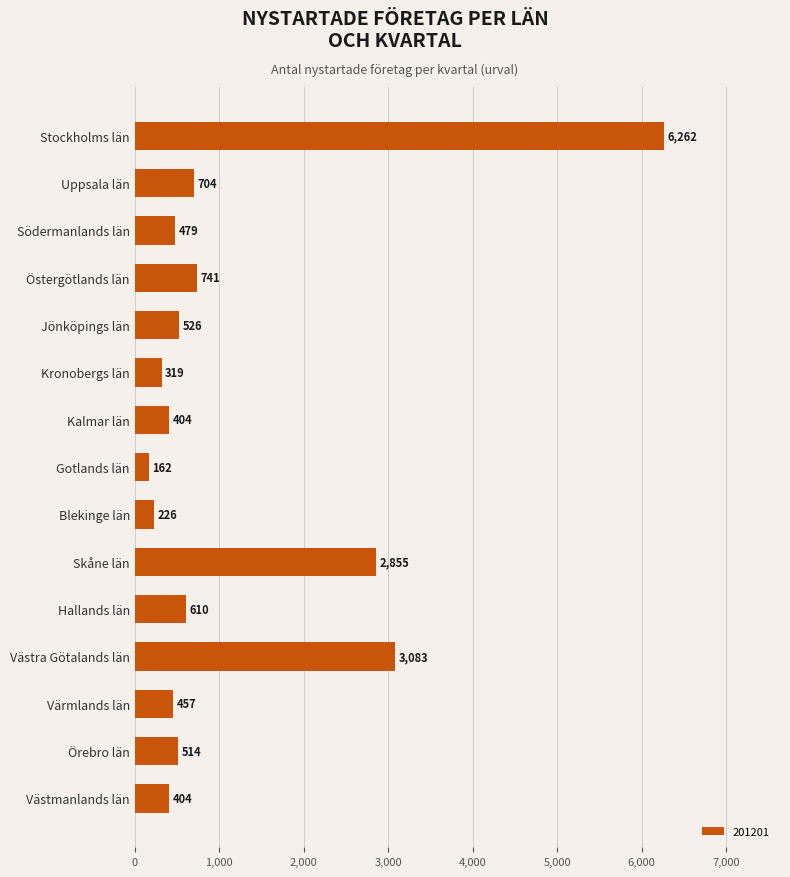

What is the change in value from Jönköpings län to Kronobergs län?

-207